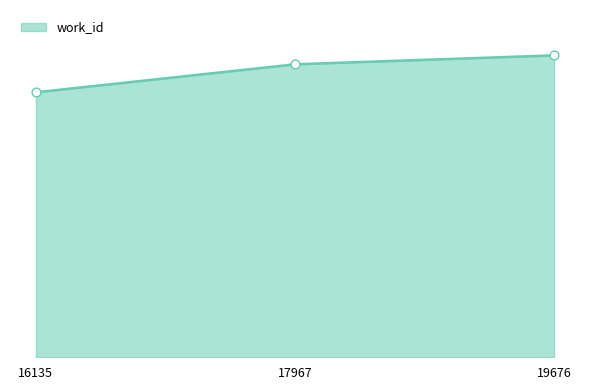

Is this an area chart (filled region under the line)?

Yes